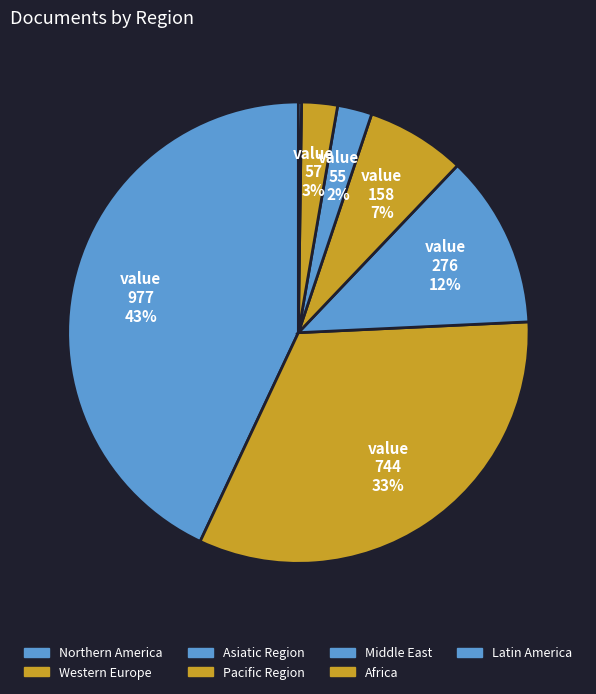

Is Asiatic Region the majority of the pie?

No